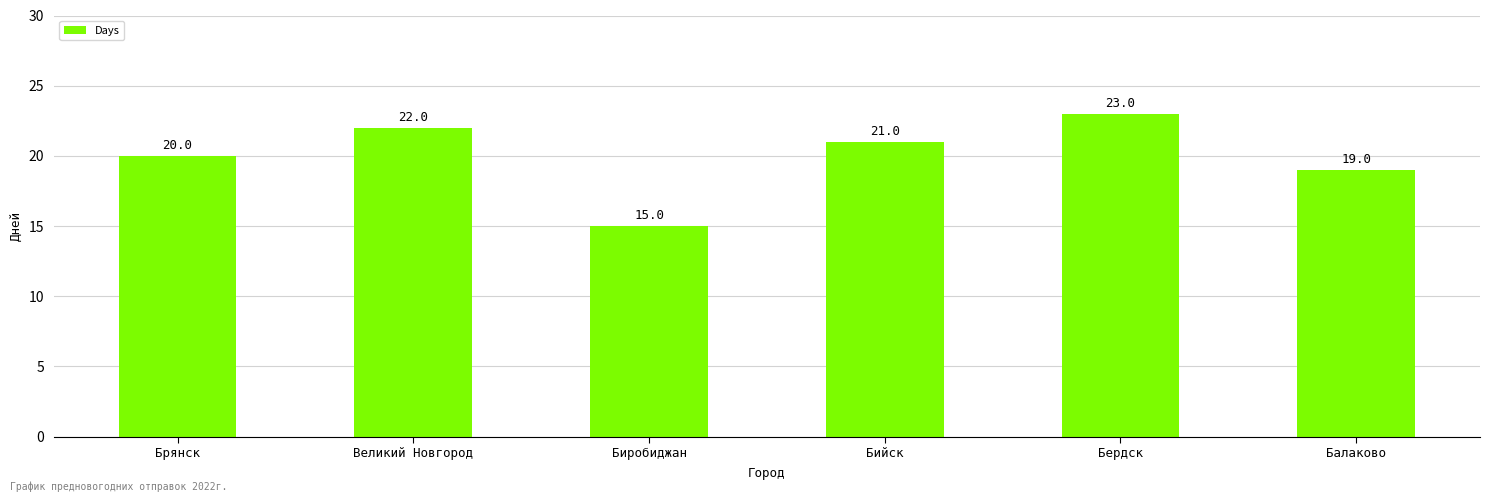

Reading left to right, transcribe all the data shown in this chart.

Брянск=20	Великий Новгород=22	Биробиджан=15	Бийск=21	Бердск=23	Балаково=19